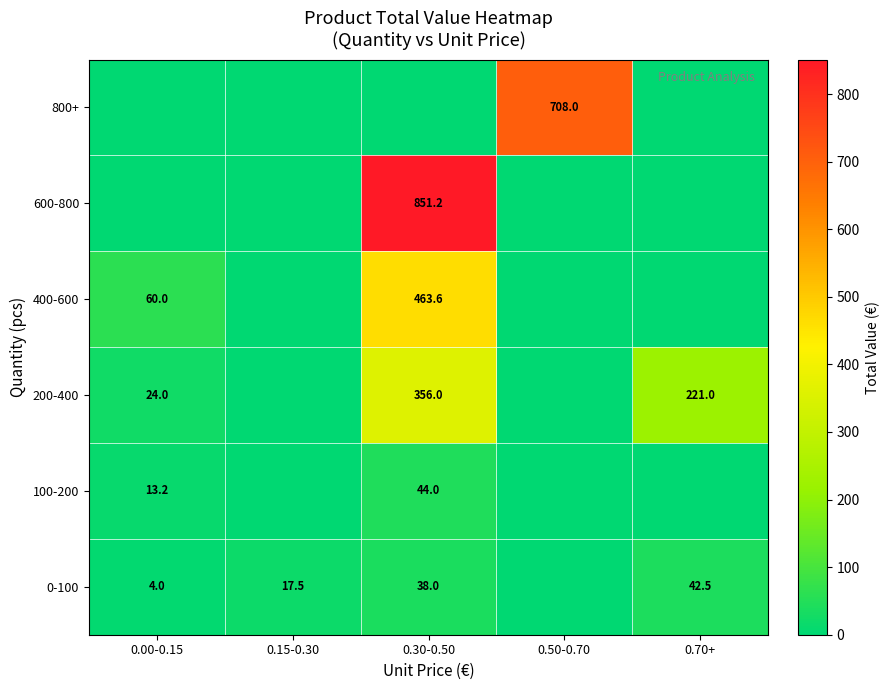

The value of 400-600 at 0.00-0.15 is 60.0. True or false?

True